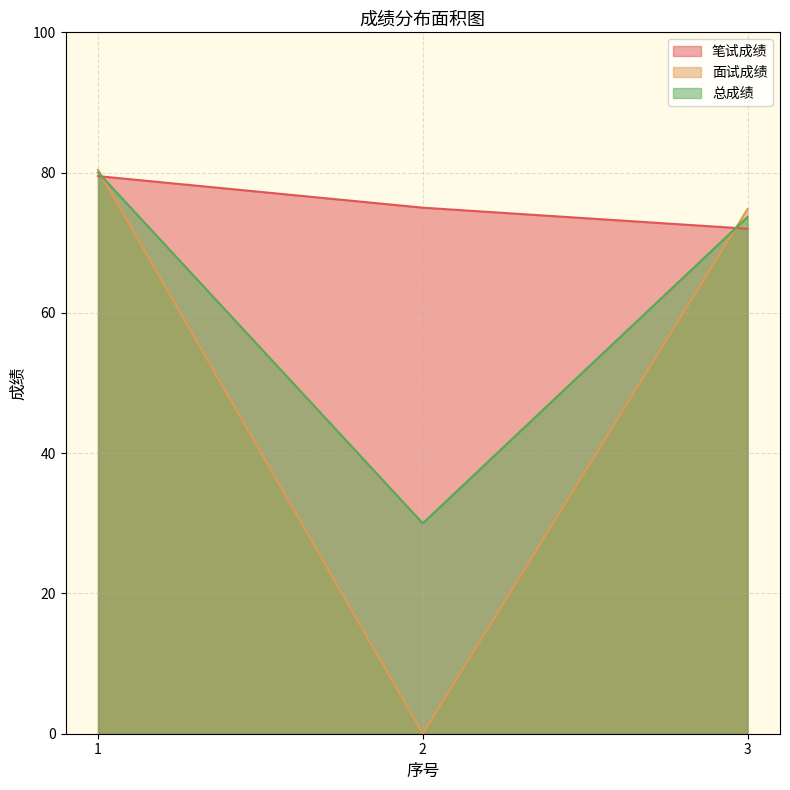

Which series changed the most between 1 and 3?

笔试成绩